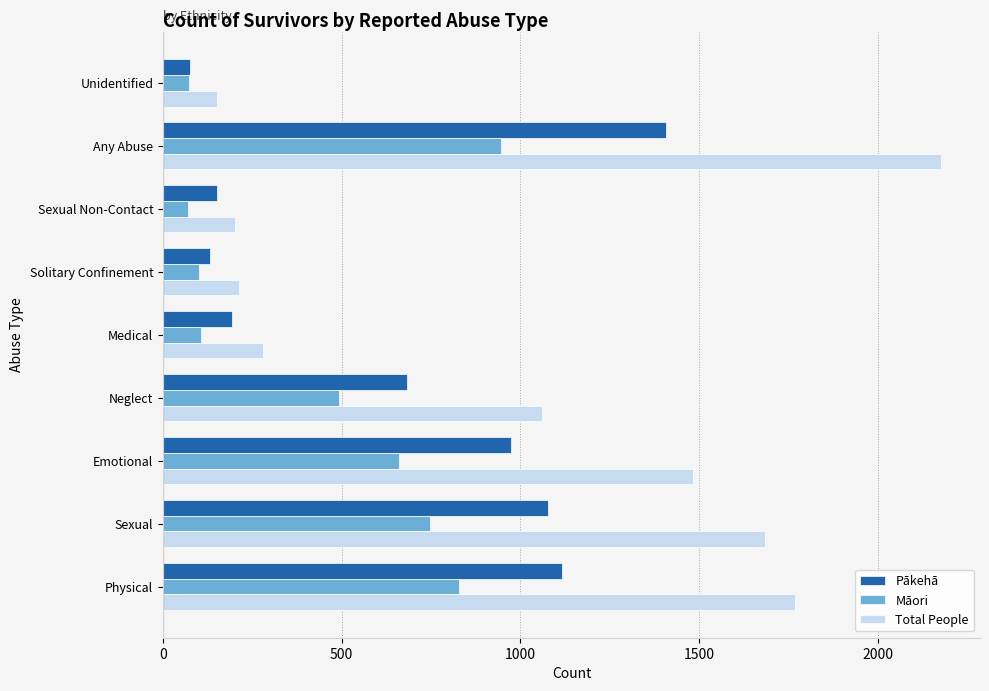

What are all the series names shown in the legend?

Pākehā, Māori, Total People